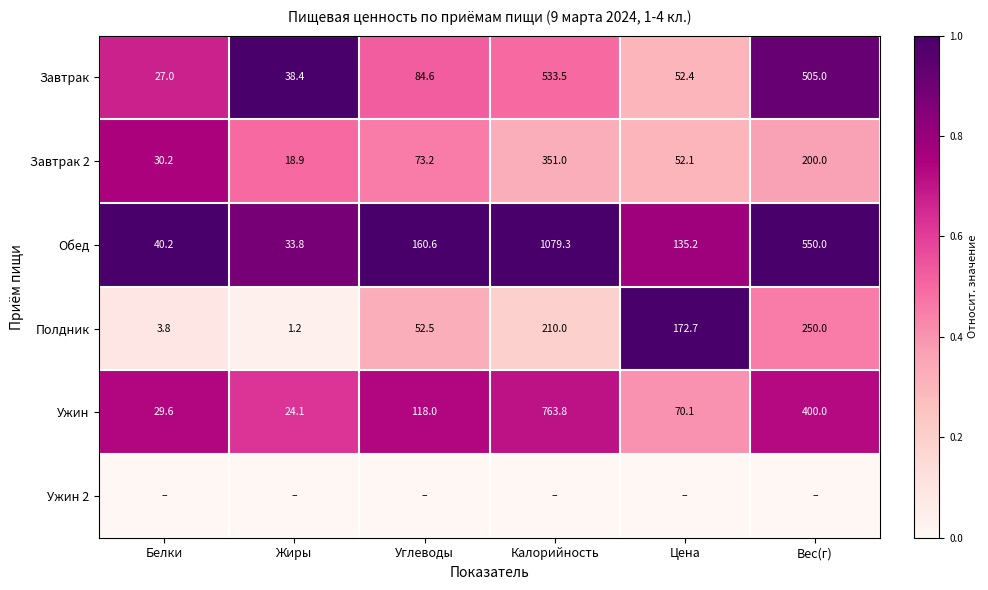

What is the lowest value of the Ужин series?

24.1